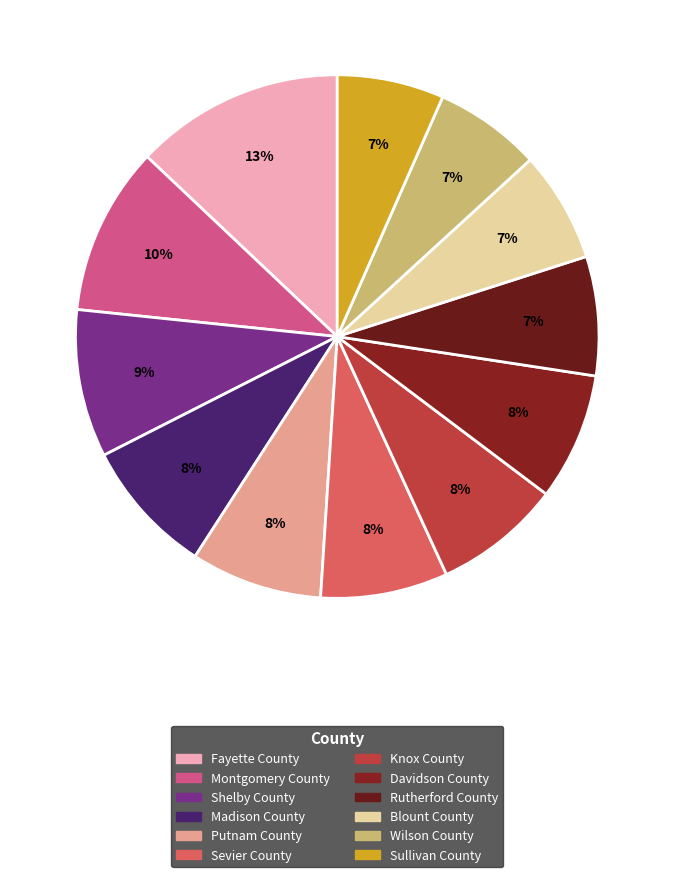

To the nearest percent, what portion does Sevier County represent?

8%